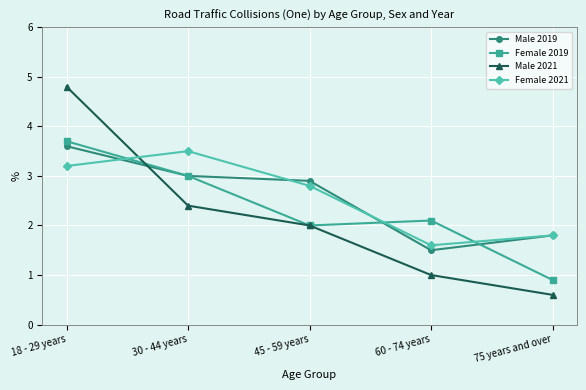

Which series changed the most between 18 - 29 years and 75 years and over?

Male 2021